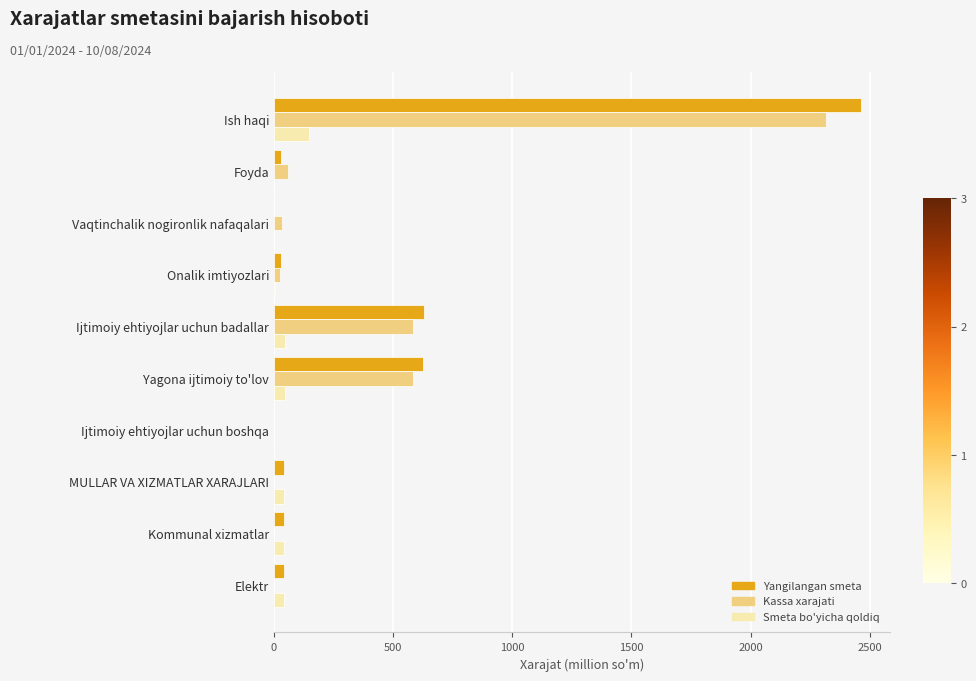

Between Yagona ijtimoiy to'lov and Ijtimoiy ehtiyojlar uchun boshqa, which series saw the biggest shift?

Yangilangan smeta